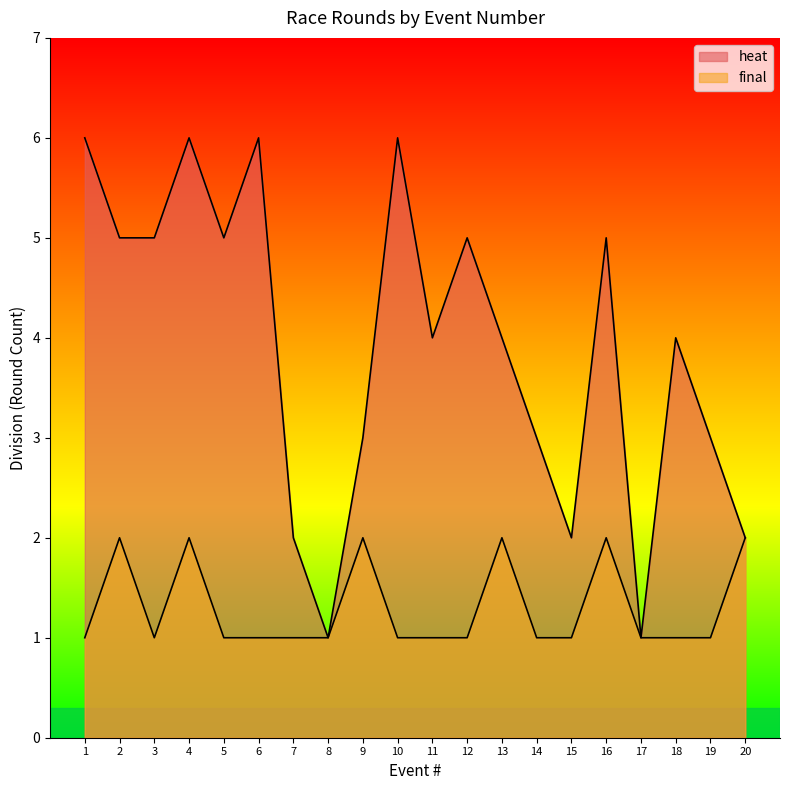

At which label does heat reach its peak?

1